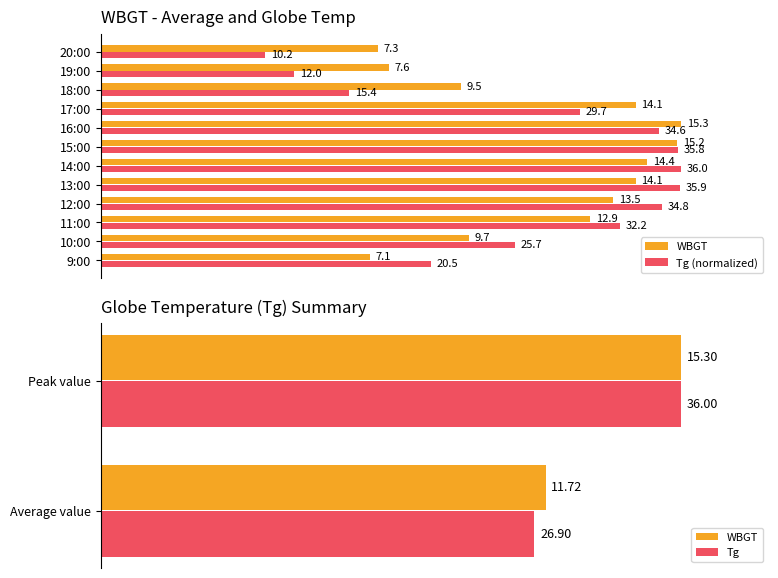

What is the average value of the WBGT series?

76.6